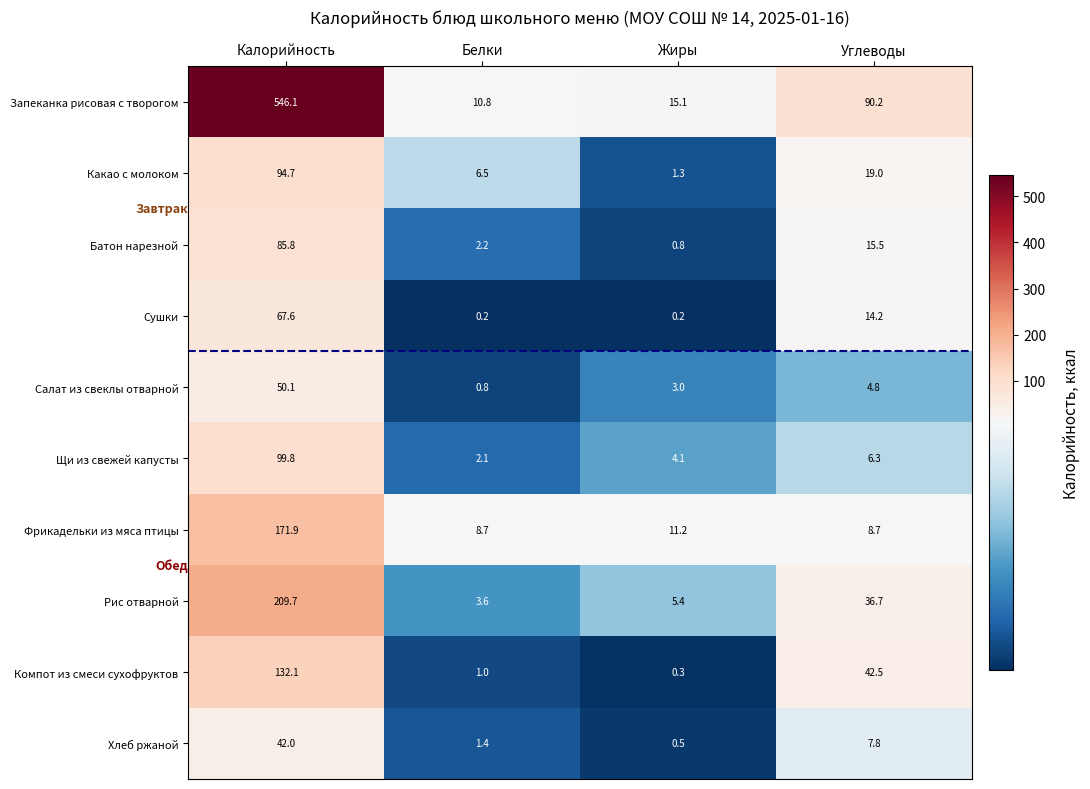

The Сушки series shows 19.5 at Калорийность. True or false?

False